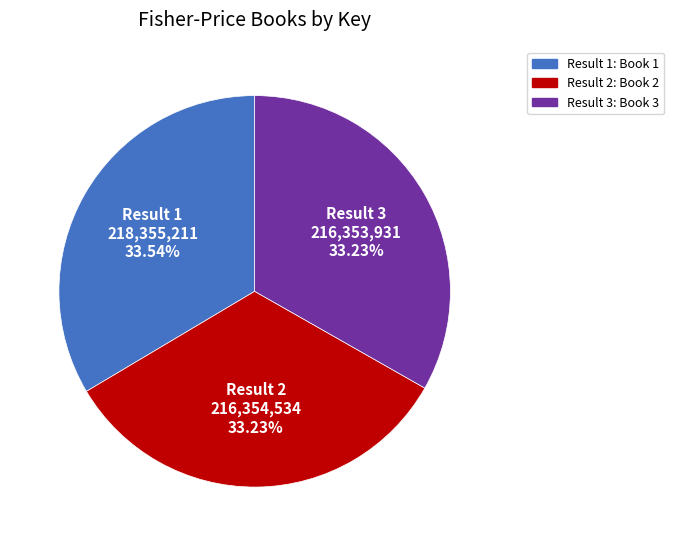

Does any single category account for the majority?

No